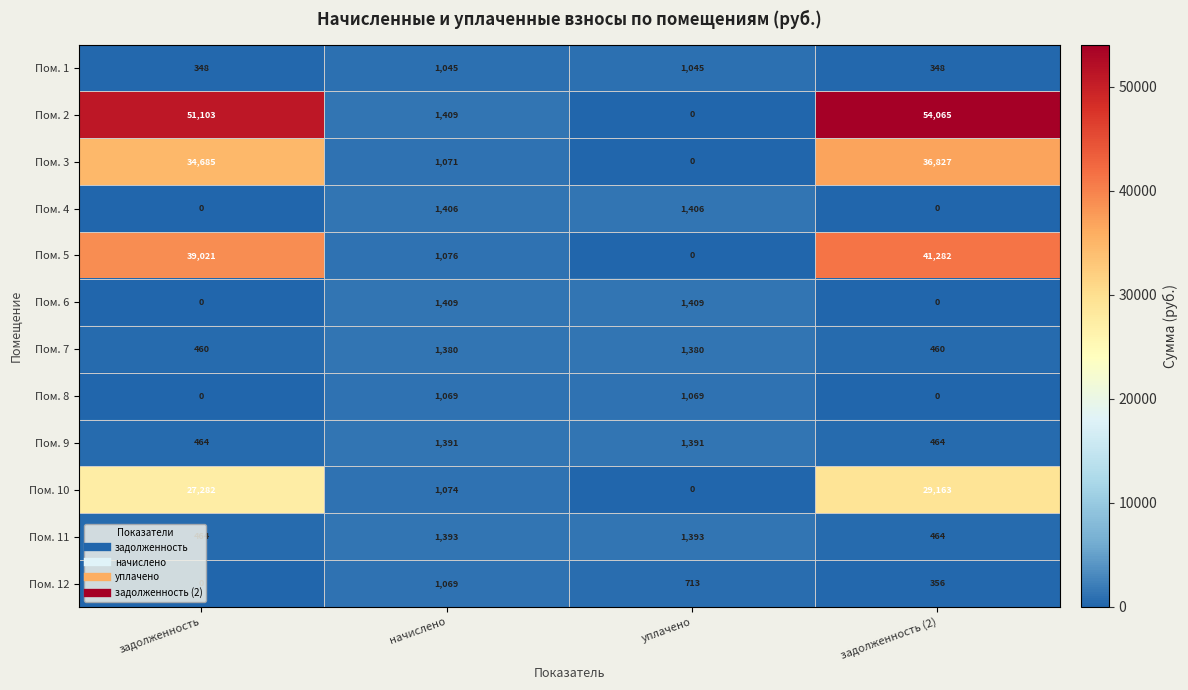

How many distinct data groups are displayed?

12